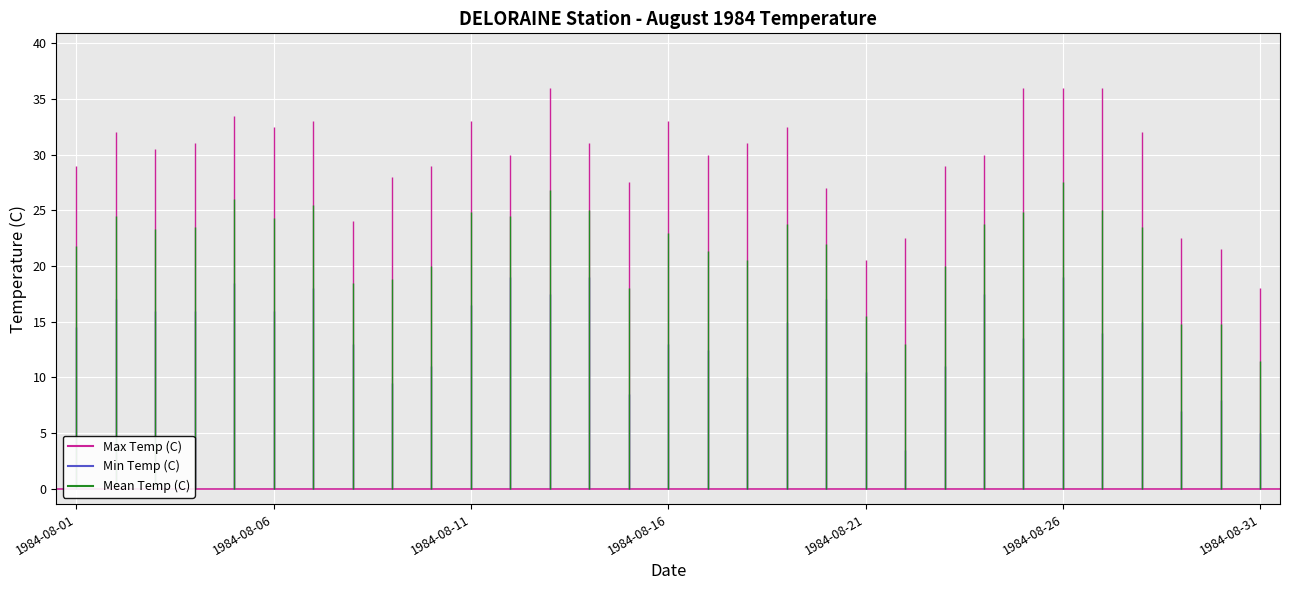

The Mean Temp (C) series shows 25.0 at 1984-08-14. True or false?

True